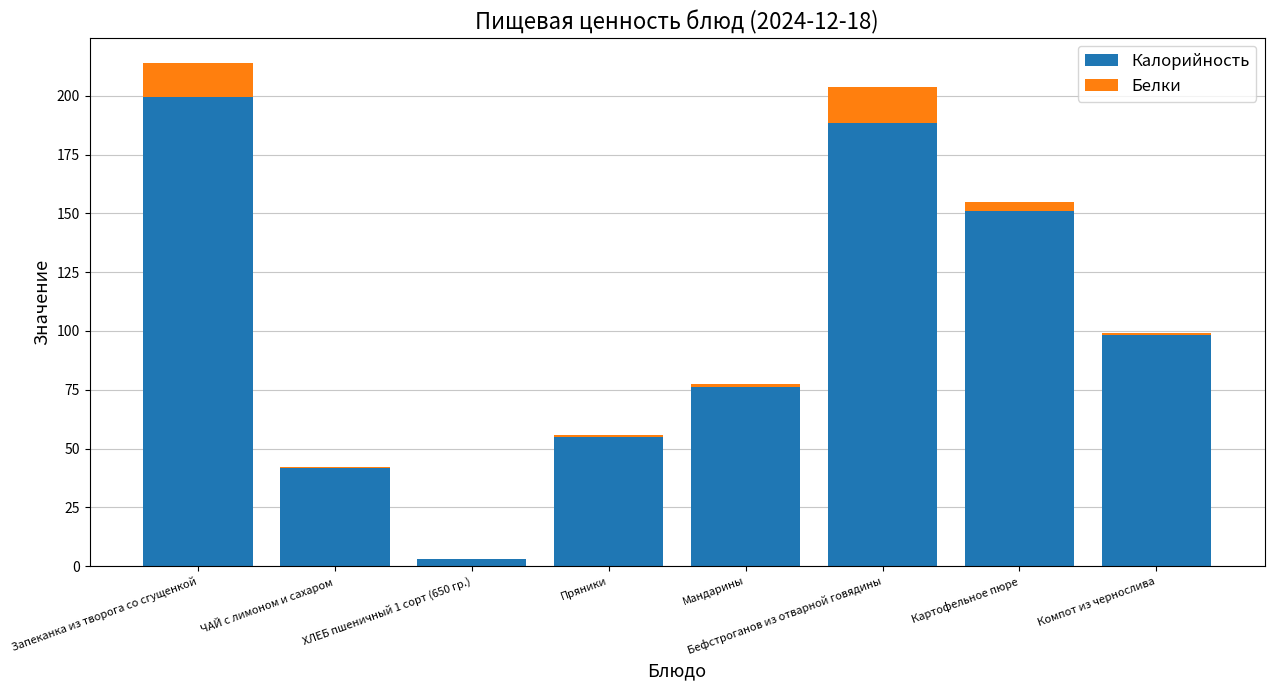

At which category is the sum across all series the highest?

Запеканка из творога со сгущенкой